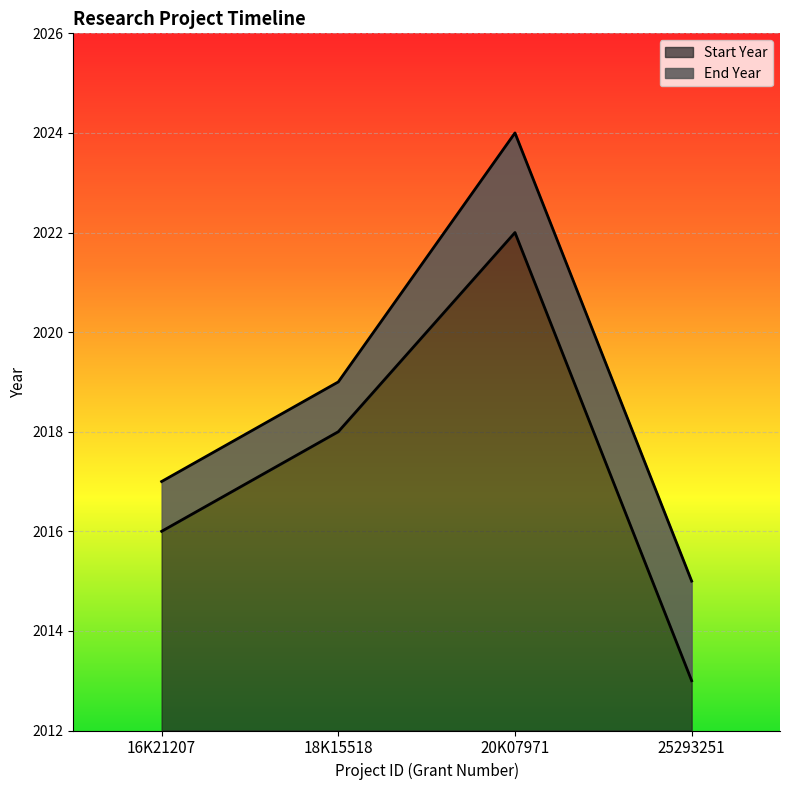

True or false: End Year and Start Year intersect in this chart.

False